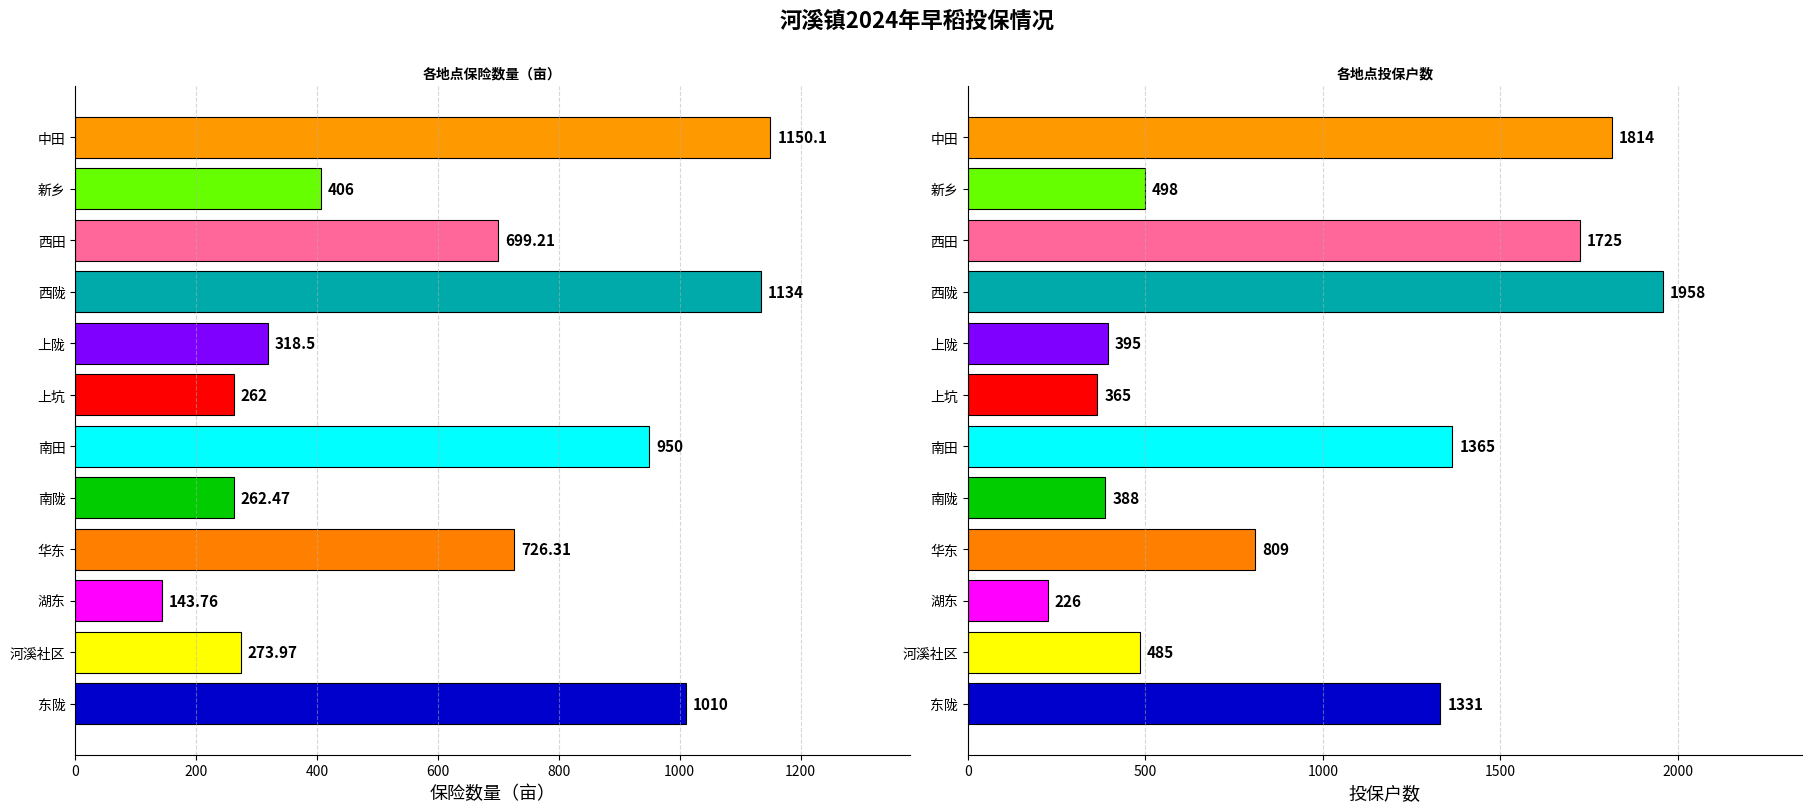

Which series has the largest total across all categories?

投保户数